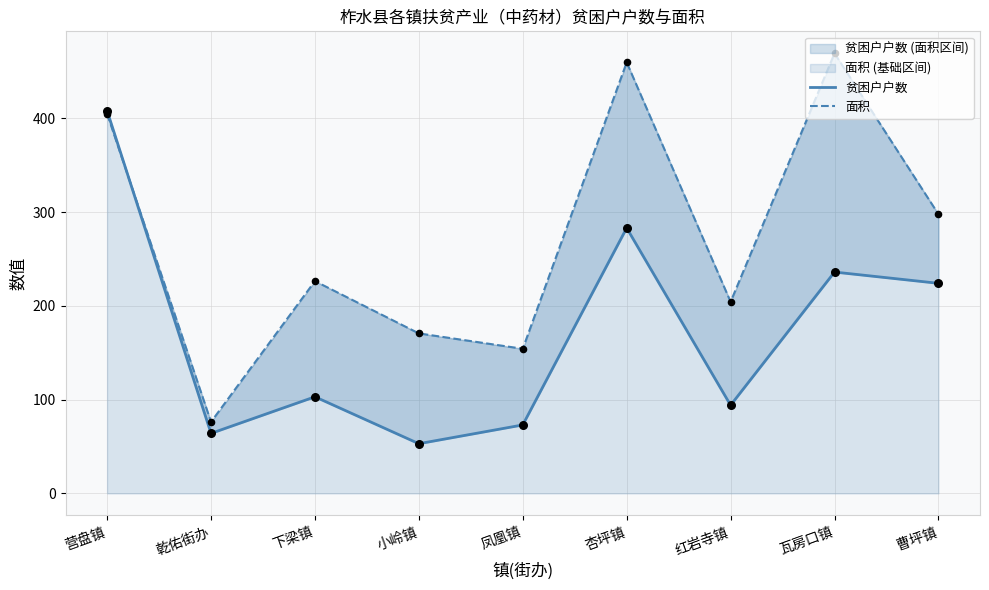

Which series reaches the minimum Y coordinate?

贫困户户数